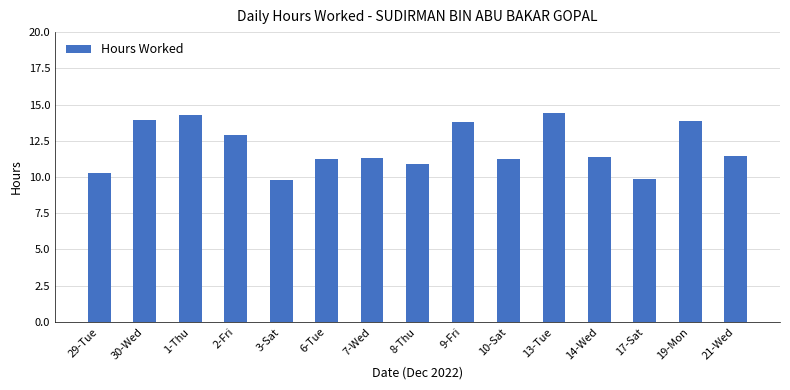

How many series are shown in this chart?

1